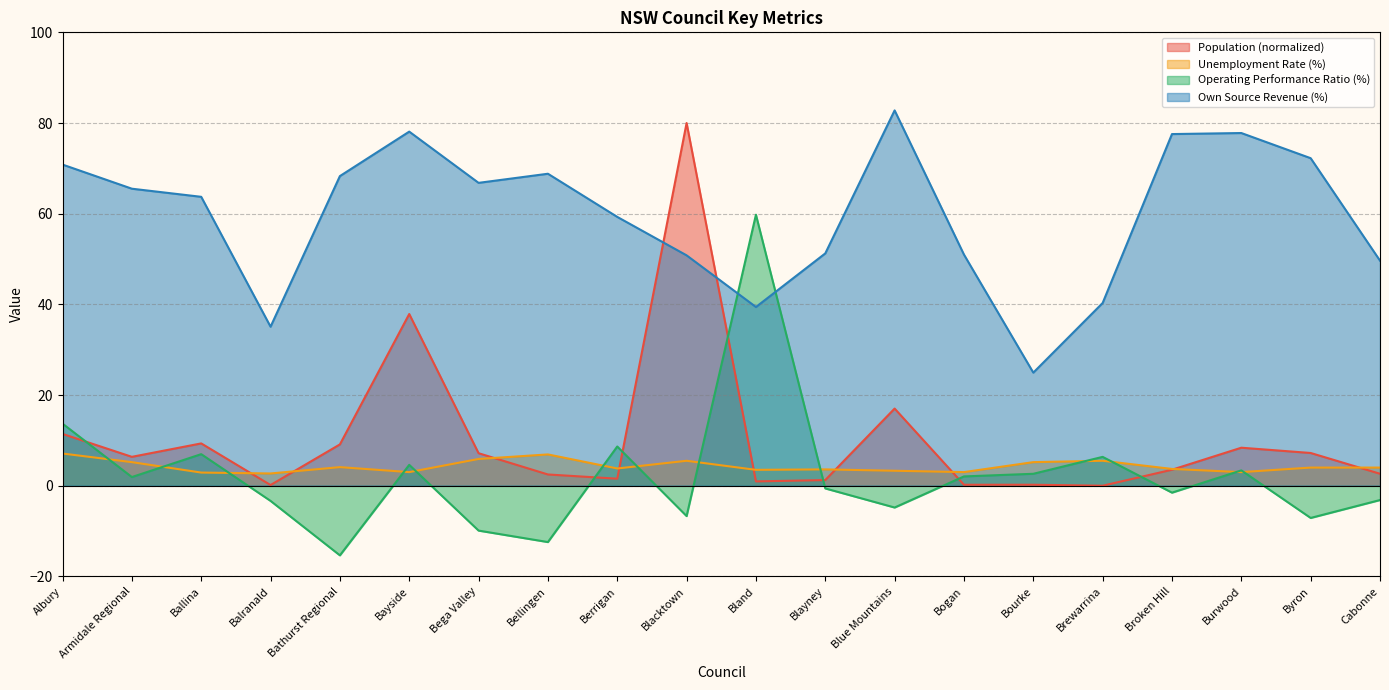

Which category has the lowest value across all series?

Bathurst Regional